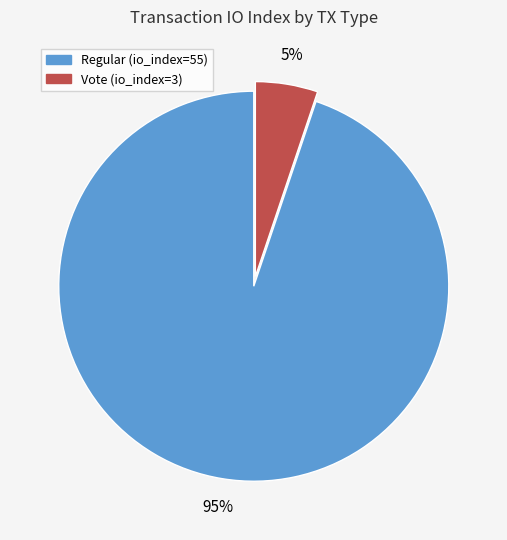

Do Regular (io_index=55) and Vote (io_index=3) together represent more than half of the pie?

Yes